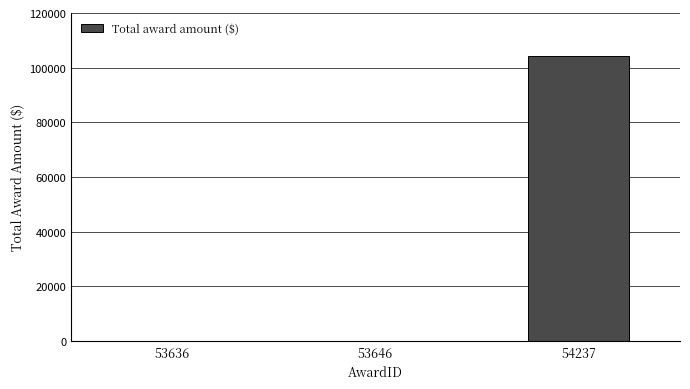

Between 53646 and 54237, which is larger?

54237